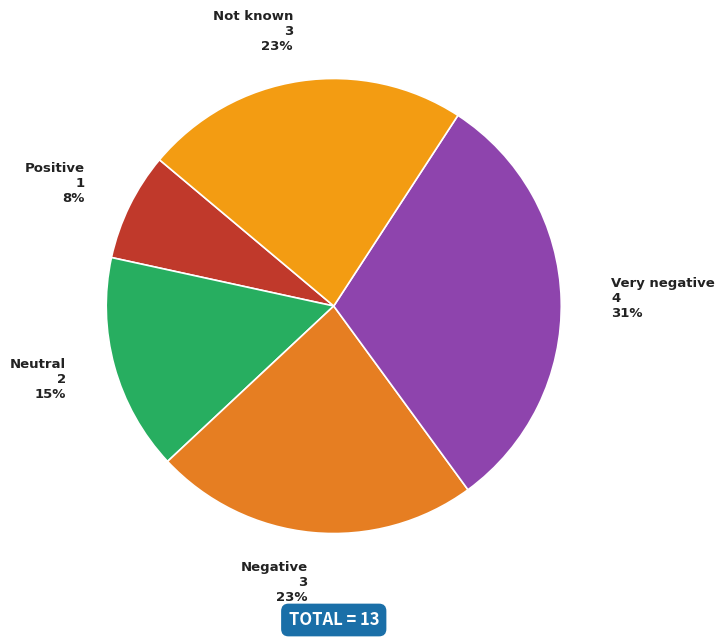

To the nearest percent, what is the difference between the largest and smallest slice percentages?

23%